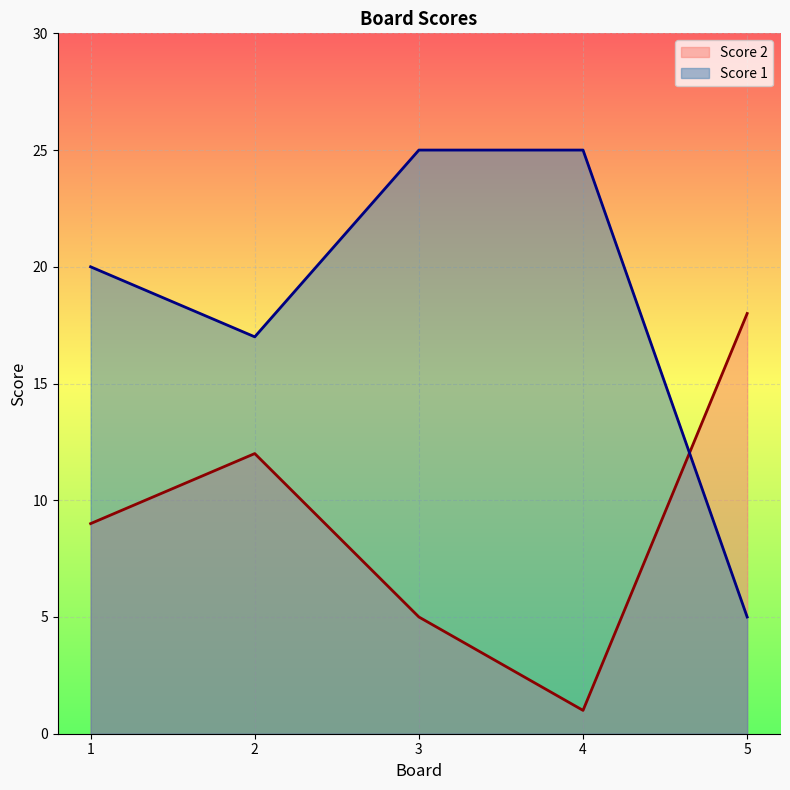

Where is Score 2 nearest to the value 9?

1